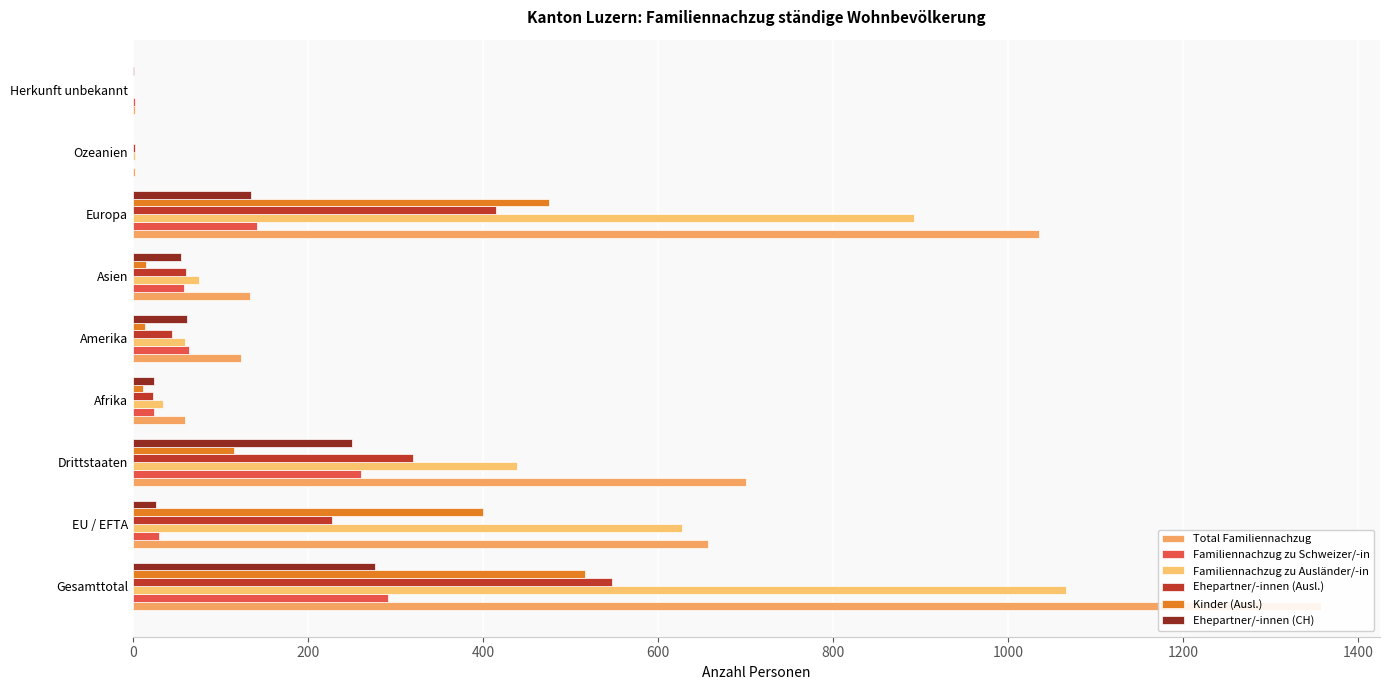

At how many categories does at least one series exceed 1322?

1